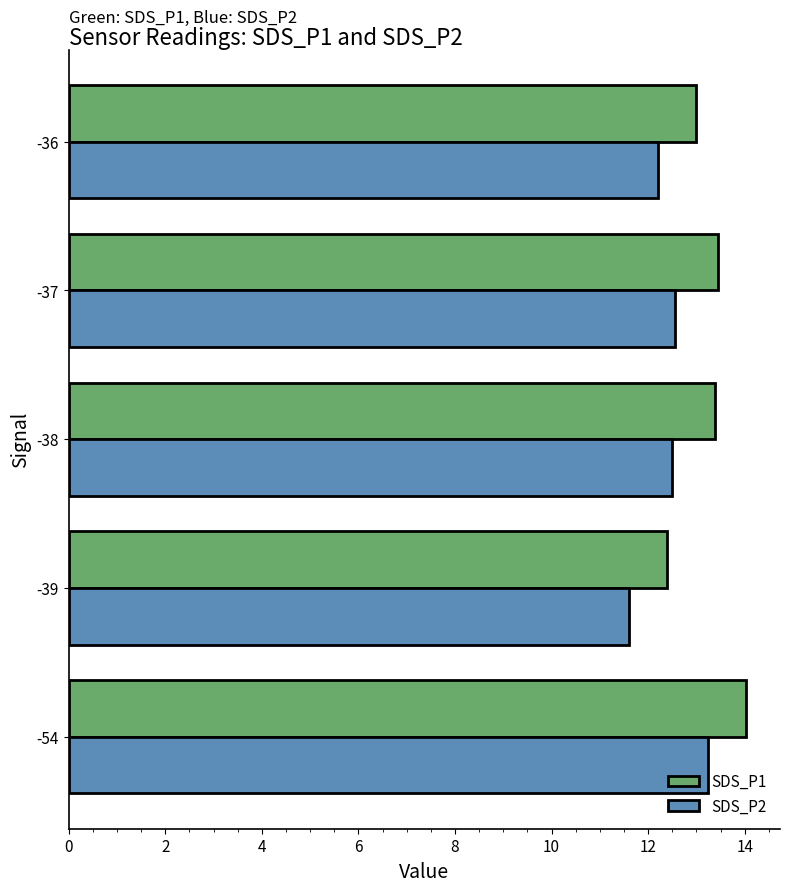

What is the approximate value of SDS_P2 at -39?

11.6